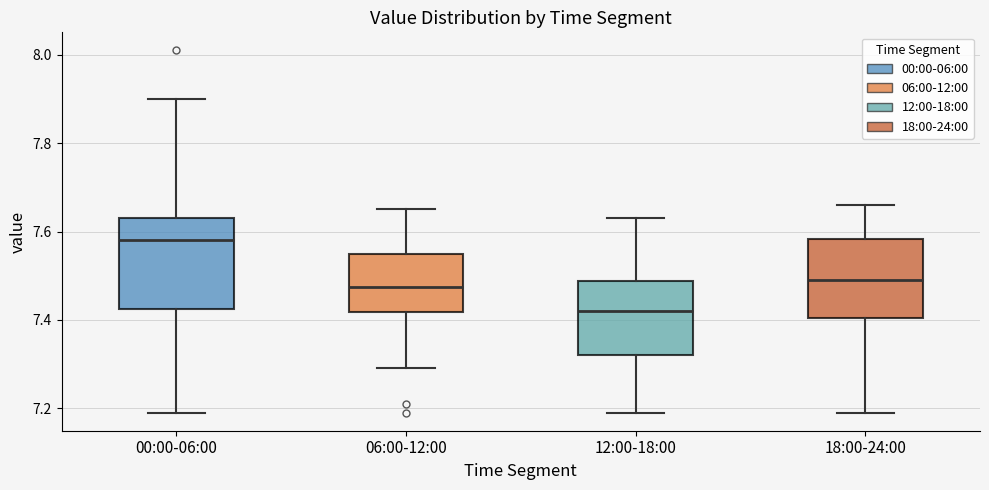

Reading left to right, transcribe this box plot: for each box, give where its median line is, the range the box spans, and where its two whiskers end, as read against the y-axis. The values are not printed on the chart, so give them approximately, as read against the axis.

00:00-06:00: median 7.58, box 7.42 to 7.64, whiskers 7.20 to 7.90
06:00-12:00: median 7.48, box 7.42 to 7.56, whiskers 7.30 to 7.66
12:00-18:00: median 7.42, box 7.32 to 7.48, whiskers 7.20 to 7.64
18:00-24:00: median 7.50, box 7.40 to 7.58, whiskers 7.20 to 7.66